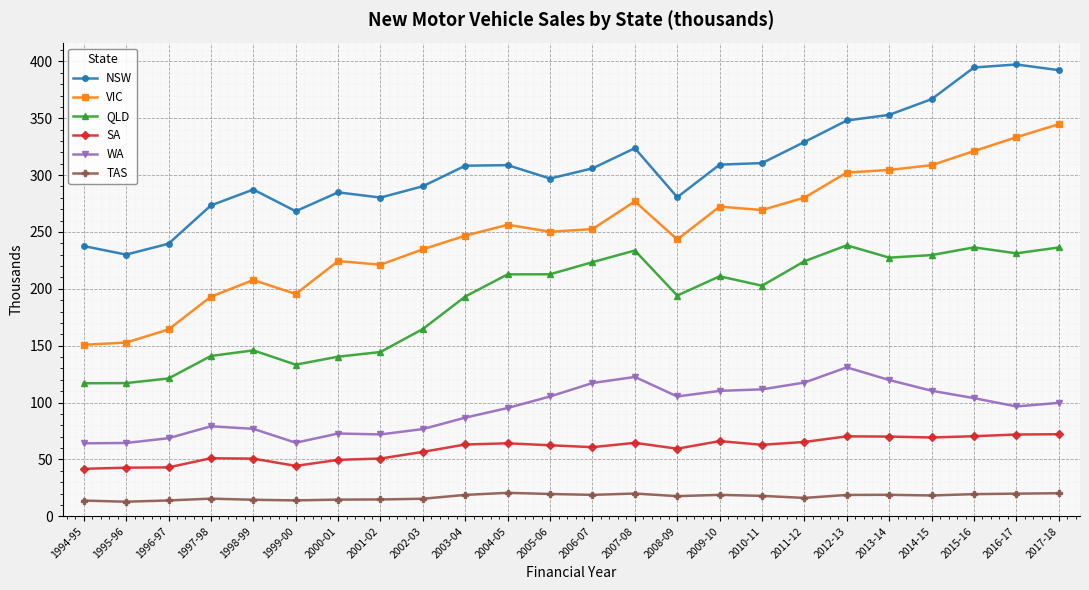

True or false: NSW and SA cross at least once.

False